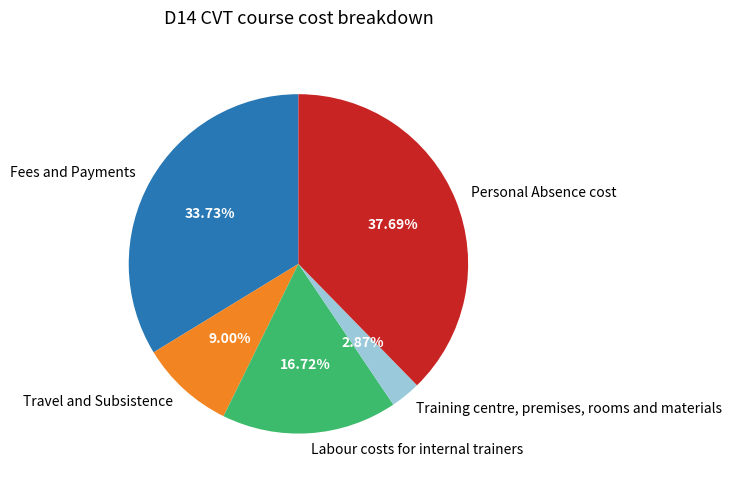

To the nearest percent, what is the combined percentage of Training centre, premises, rooms and materials and Labour costs for internal trainers?

20%